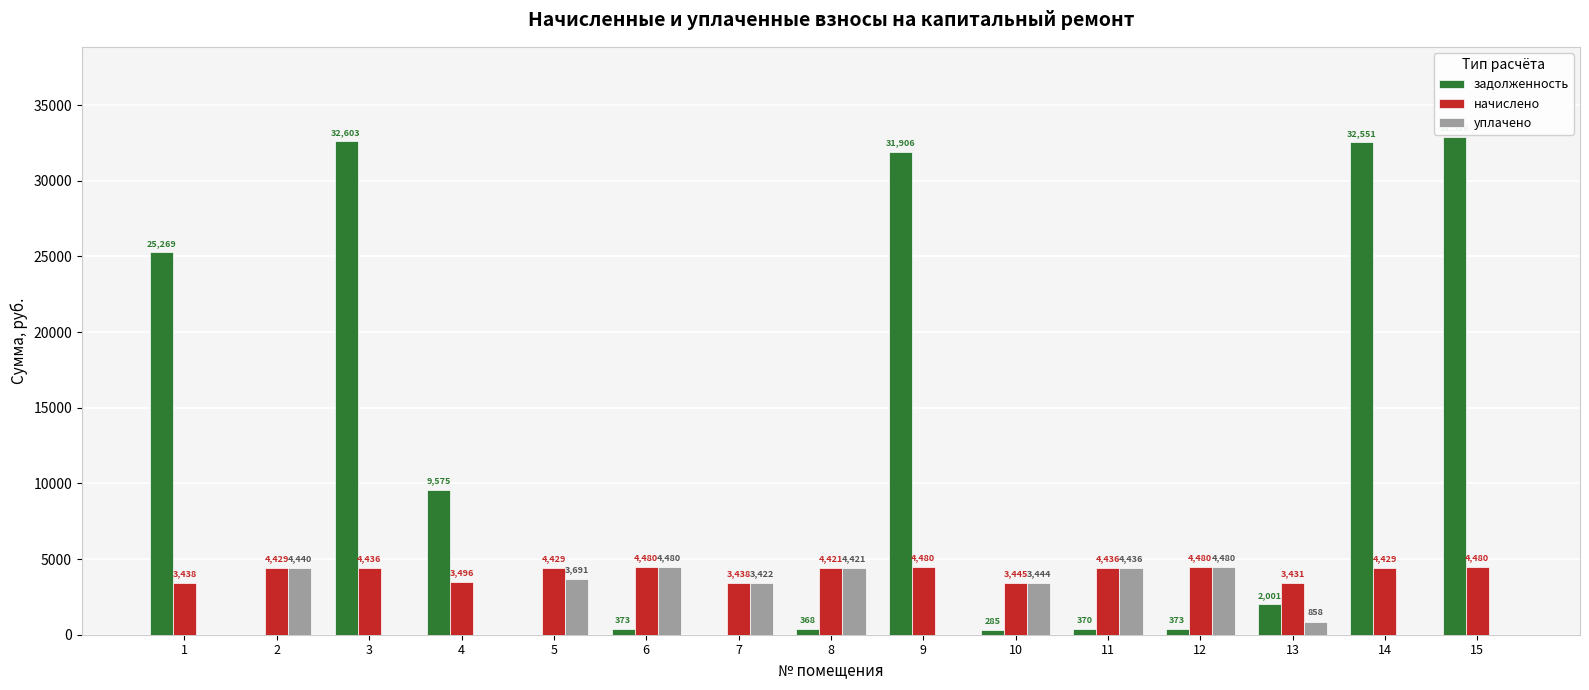

What is the maximum value shown in the chart?

32926.1